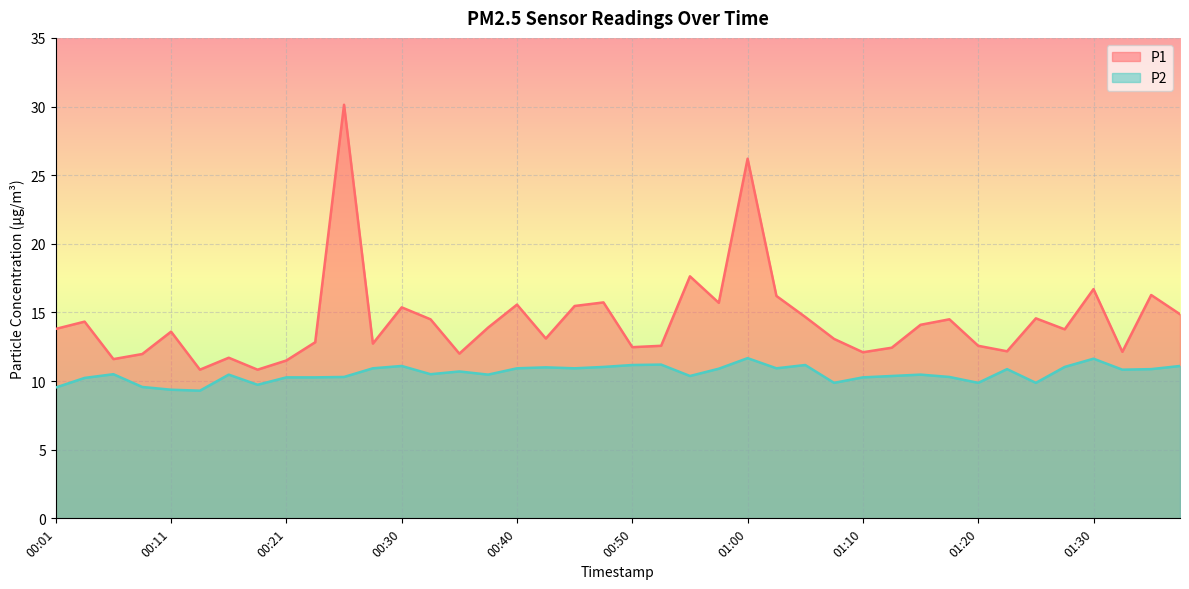

Reading left to right, list all the values displayed in this chart.

P1: 13.8	14.3	11.6	12.0	13.6	10.8	11.7	10.8	11.5	12.8	30.1	12.7	15.4	14.5	12.0	13.9	15.6	13.1	15.5	15.7	12.5	12.6	17.6	15.7	26.2	16.2	14.7	13.1	12.1	12.4	14.1	14.5	12.6	12.2	14.6	13.8	16.7	12.1	16.3	14.9
P2: 9.5	10.2	10.5	9.6	9.4	9.3	10.5	9.7	10.3	10.3	10.3	10.9	11.1	10.5	10.7	10.5	10.9	11.0	10.9	11.0	11.2	11.2	10.4	10.9	11.7	10.9	11.2	9.9	10.3	10.4	10.5	10.3	9.9	10.9	9.9	11.0	11.6	10.8	10.9	11.1